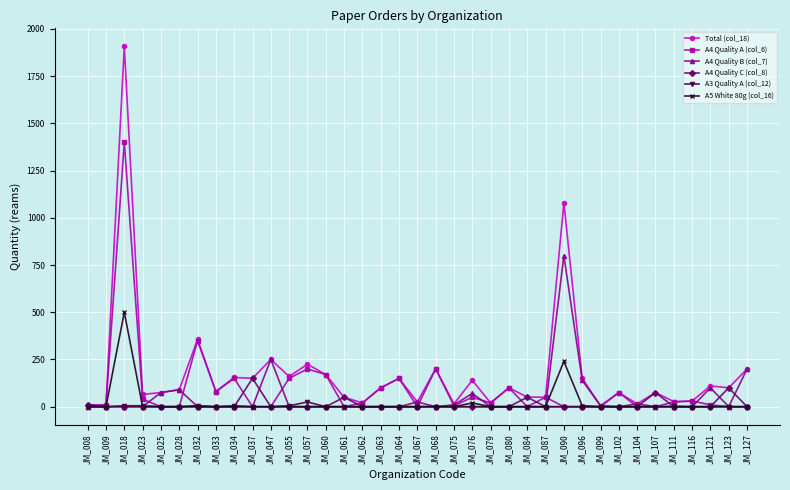

How many distinct data groups are displayed?

6